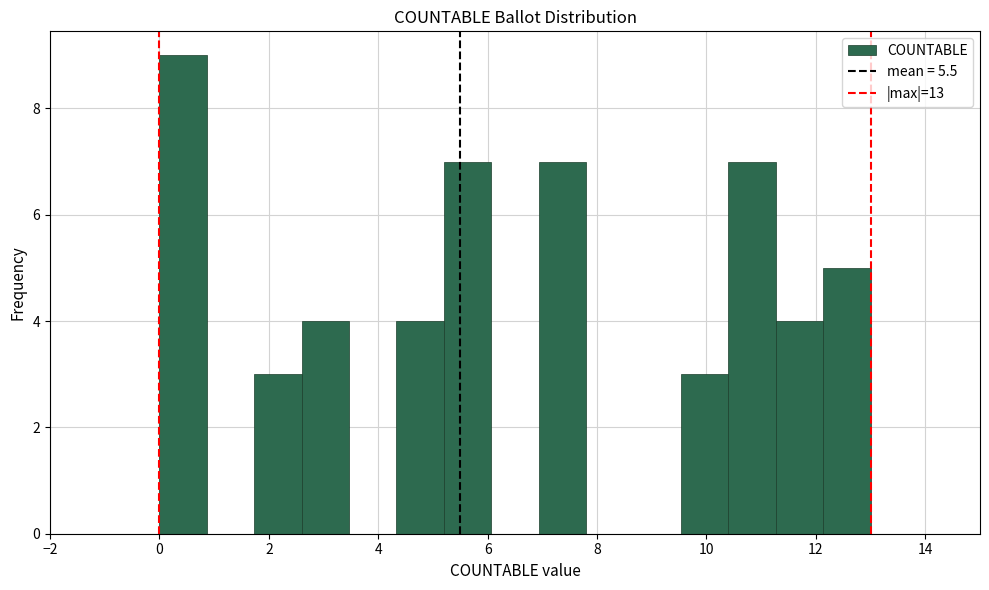

Reading left to right, list every bar in this chart as the range it spans on the x-axis followed by its height. Neither the bar edges nor the heights are printed on the chart, so give them approximately, as read against the axes.

0.0 to 0.8: 9
0.8 to 1.8: 0
1.8 to 2.6: 3
2.6 to 3.4: 4
3.4 to 4.4: 0
4.4 to 5.2: 4
5.2 to 6.0: 7
6.0 to 7.0: 0
7.0 to 7.8: 7
7.8 to 8.6: 0
8.6 to 9.6: 0
9.6 to 10.4: 3
10.4 to 11.2: 7
11.2 to 12.2: 4
12.2 to 13.0: 5